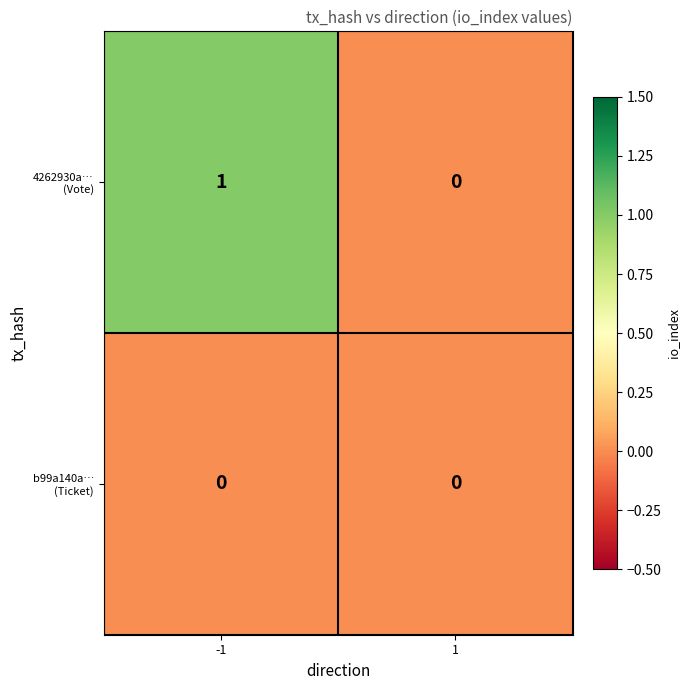

Count the number of data series in this chart.

2